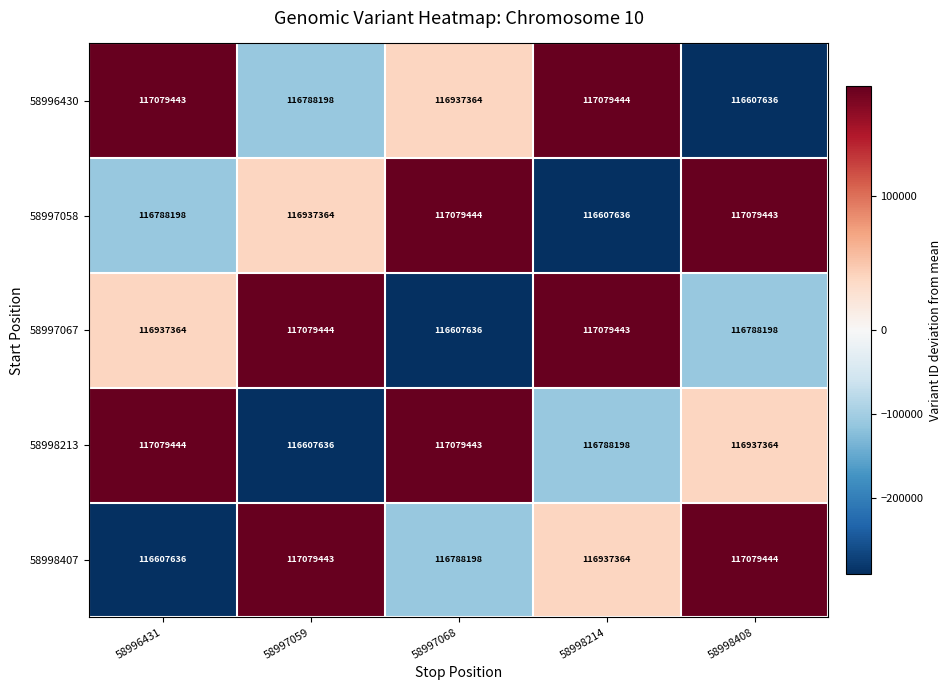

Reading left to right, extract all data points from this chart.

58996430: 117079443	116788198	116937364	117079444	116607636
58997058: 116788198	116937364	117079444	116607636	117079443
58997067: 116937364	117079444	116607636	117079443	116788198
58998213: 117079444	116607636	117079443	116788198	116937364
58998407: 116607636	117079443	116788198	116937364	117079444